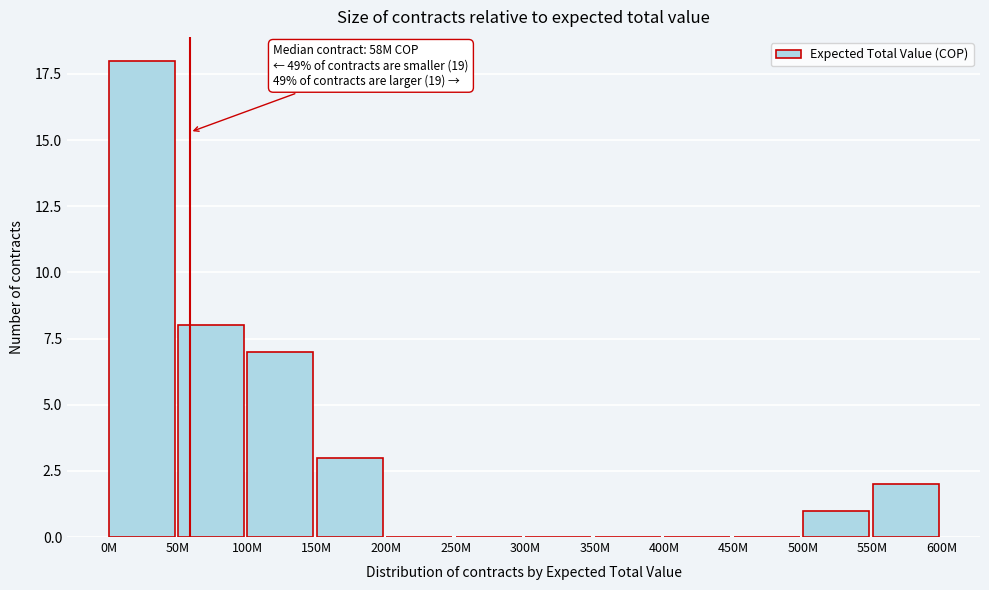

Reading left to right, extract all data points from this chart.

0M=18	50M=8	100M=7	150M=3	200M=0	250M=0	300M=0	350M=0	400M=0	450M=0	500M=1	550M=2